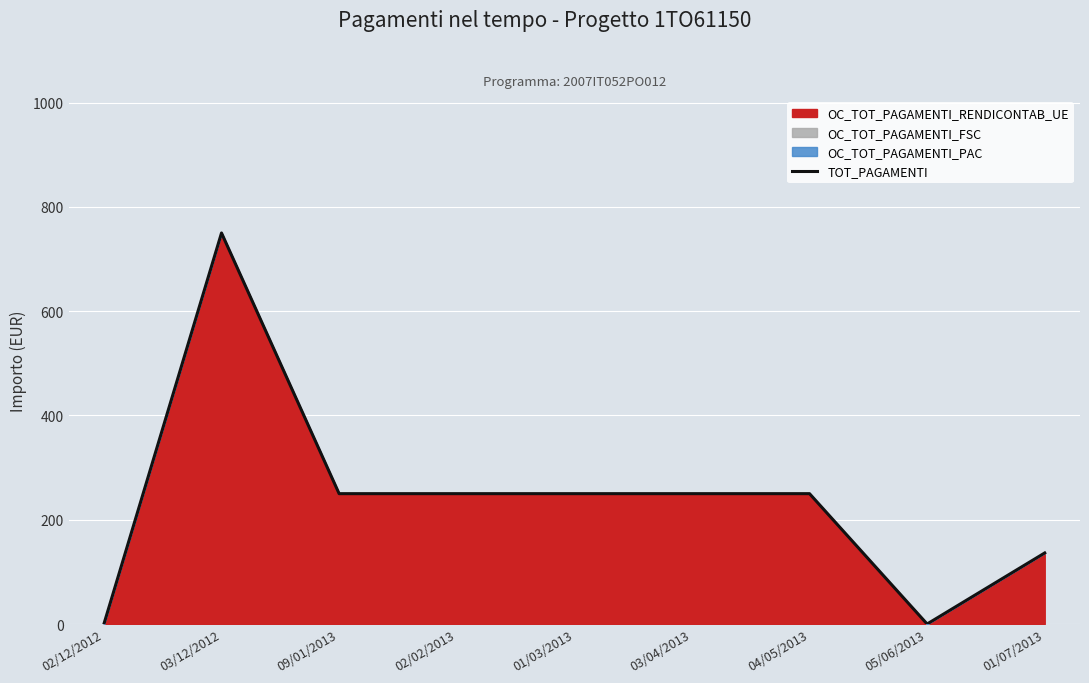

What is the average value?

237.4